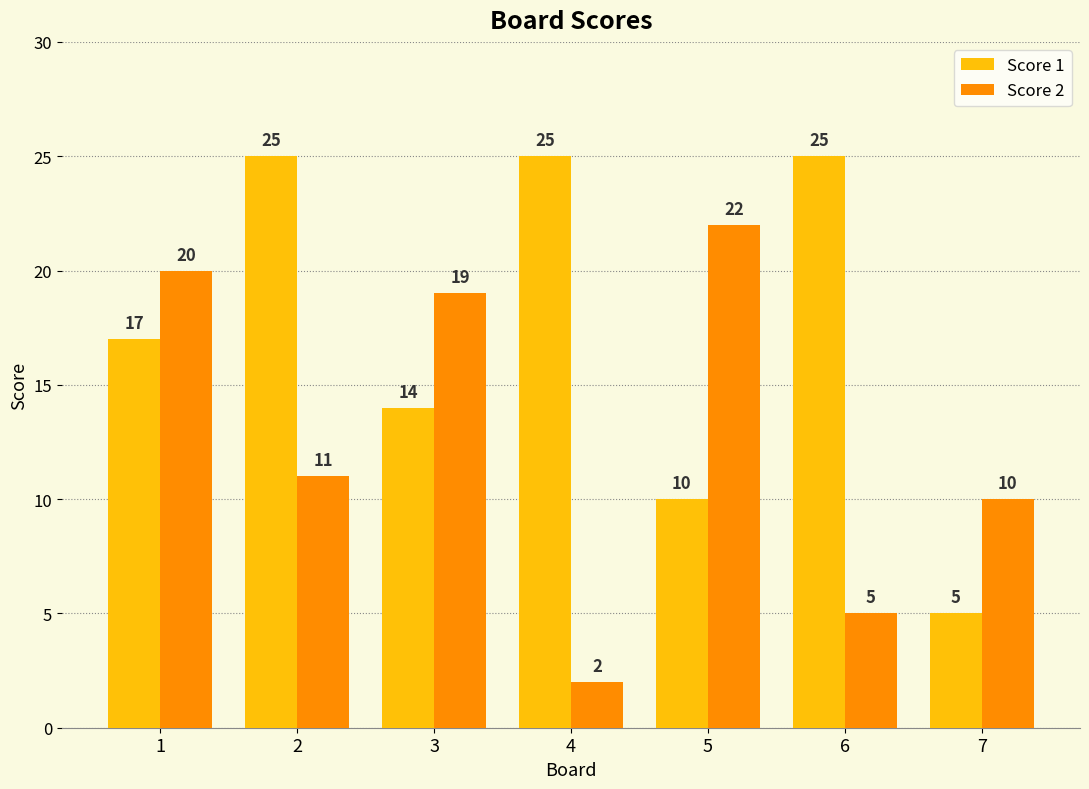

Which series changed the most between 1 and 2?

Score 2